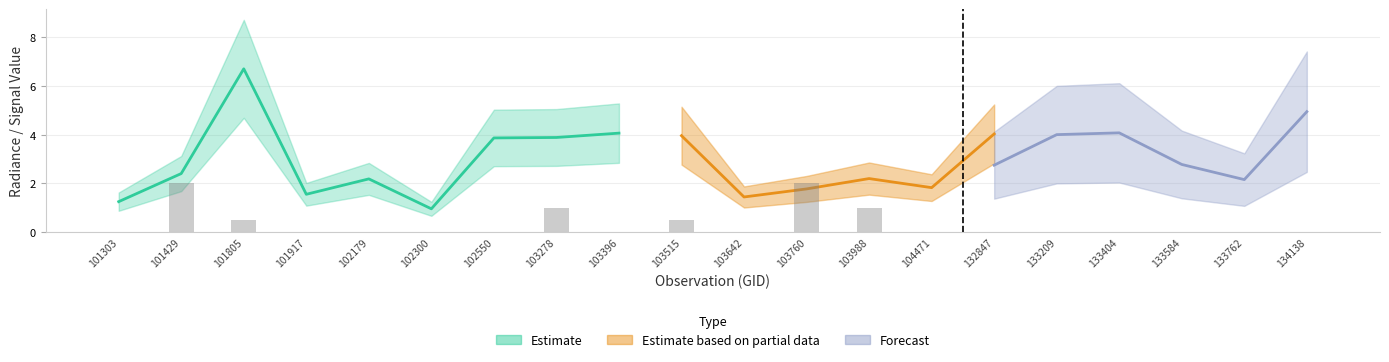

Does the chart contain stacked bars?

No